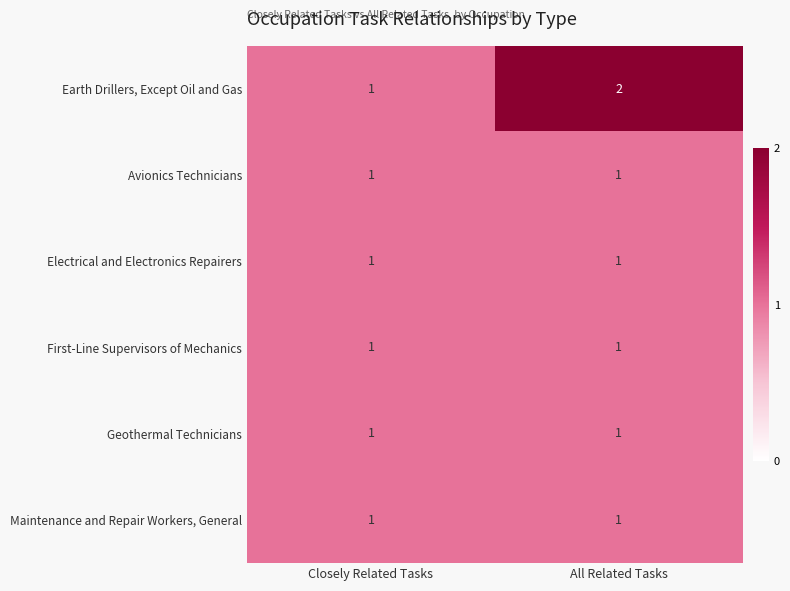

Which series has the largest total across all categories?

Earth Drillers, Except Oil and Gas